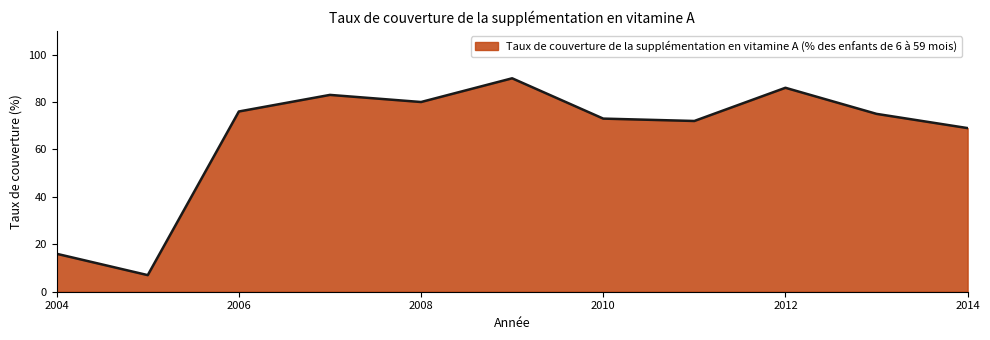

How many lines are shown in the chart?

1